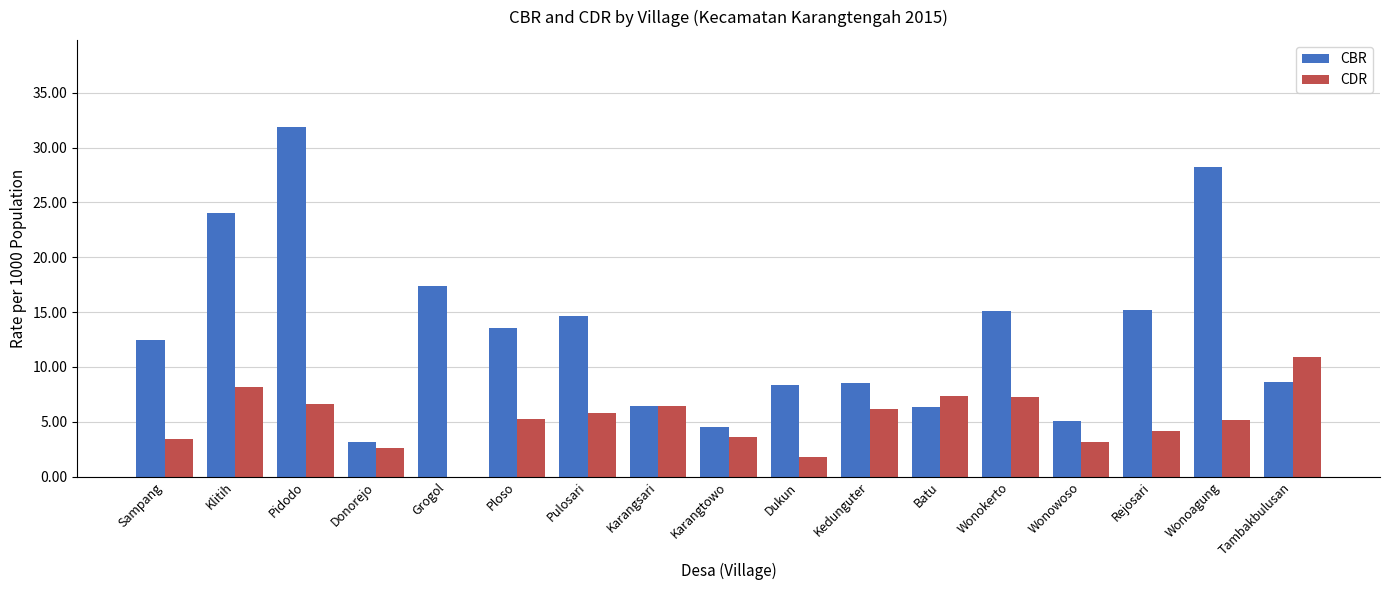

Is it true that CBR equals 31.9 at Pidodo?

True